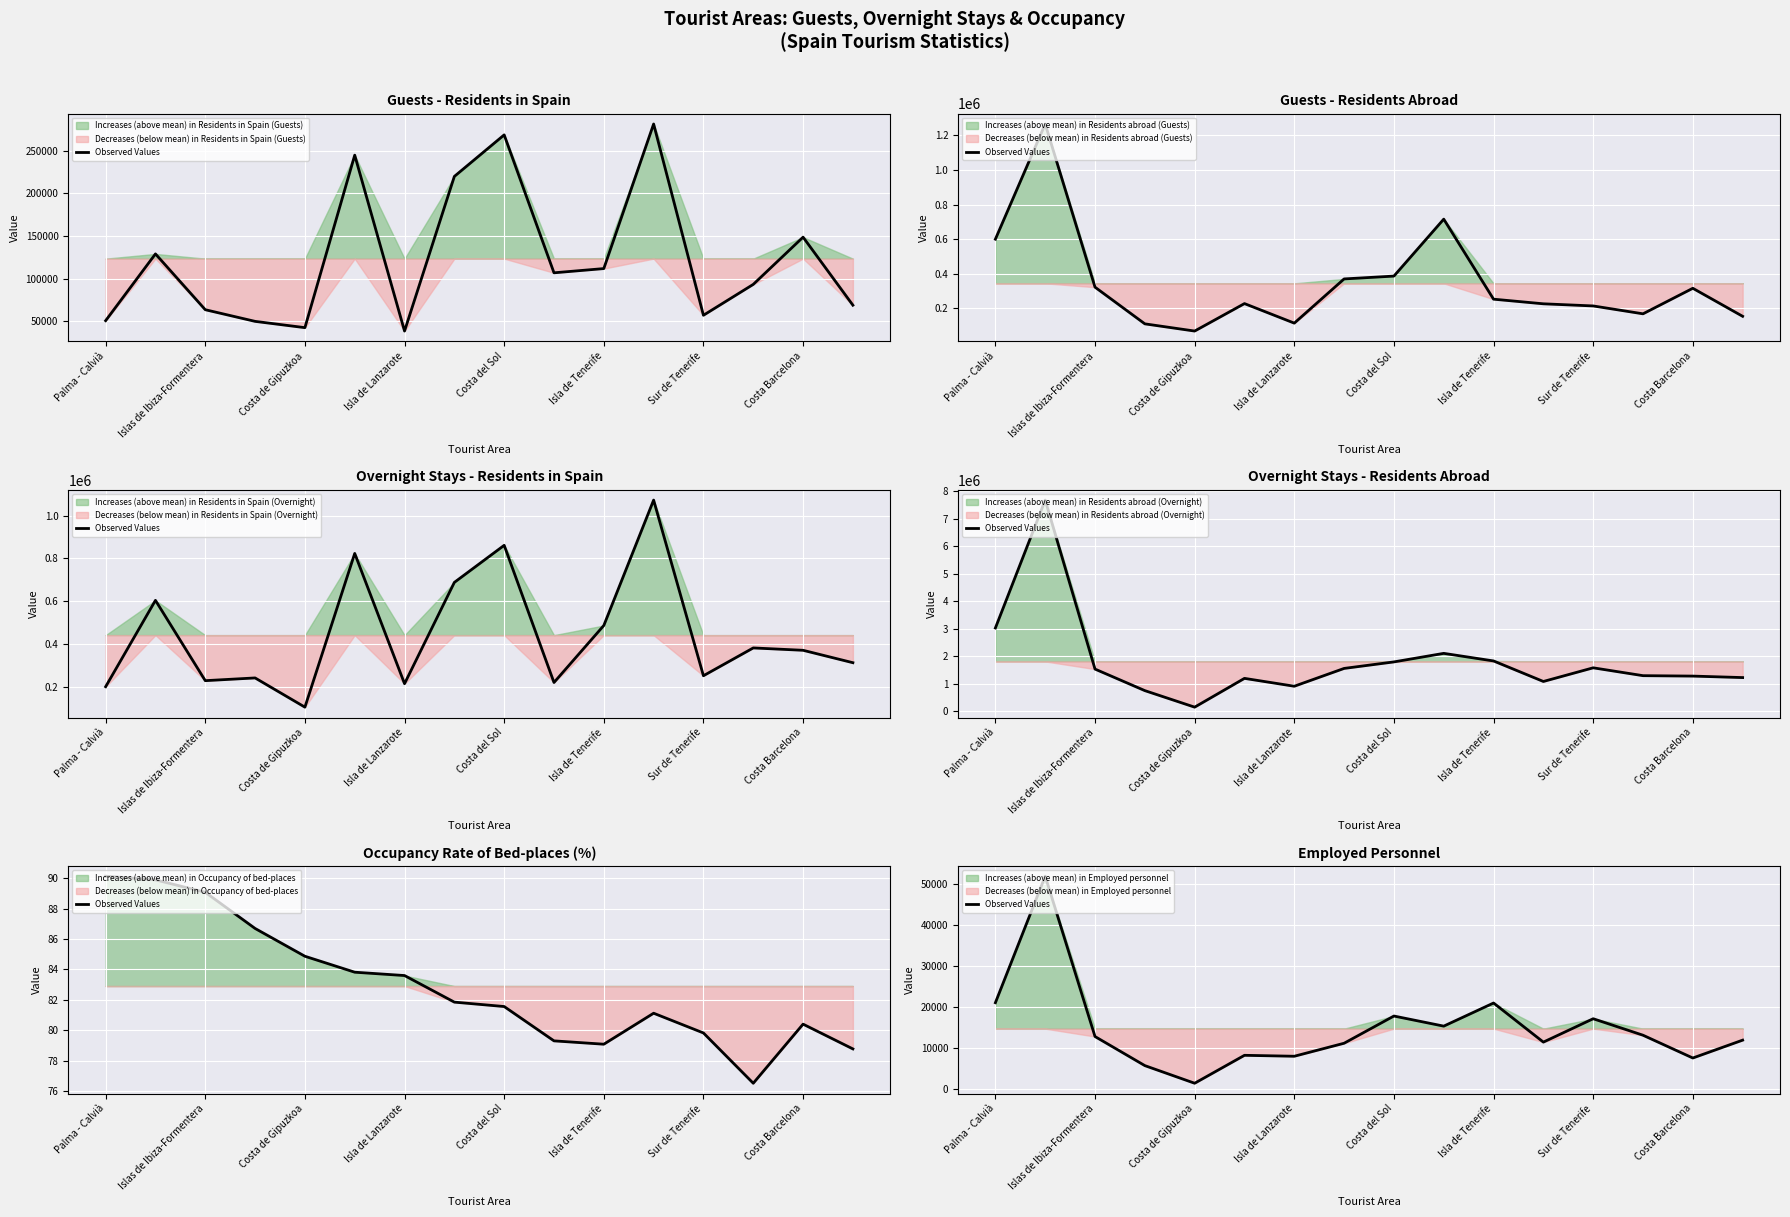

Approximately how many times larger is the value at 15 compared to Isla de Tenerife?

1.4